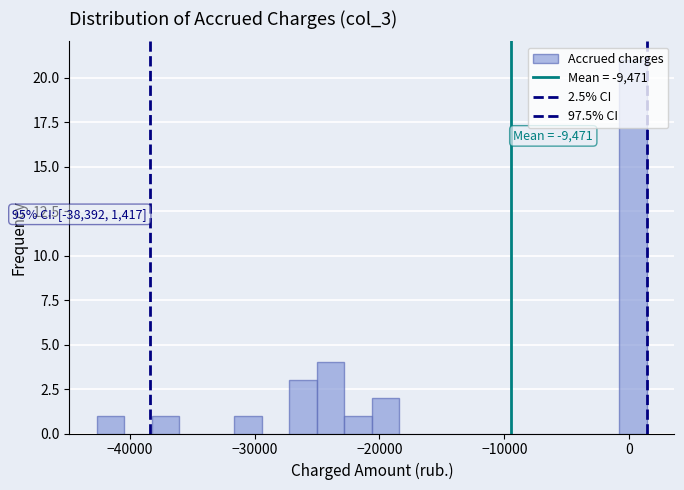

Read against the x-axis, roughly where is the centre of the tallest bar?

0